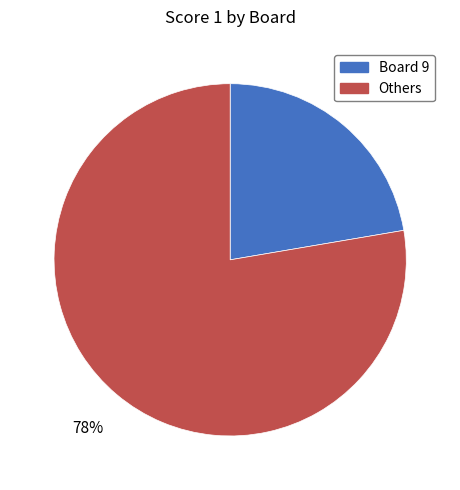

To the nearest percent, what is the average slice percentage?

50%